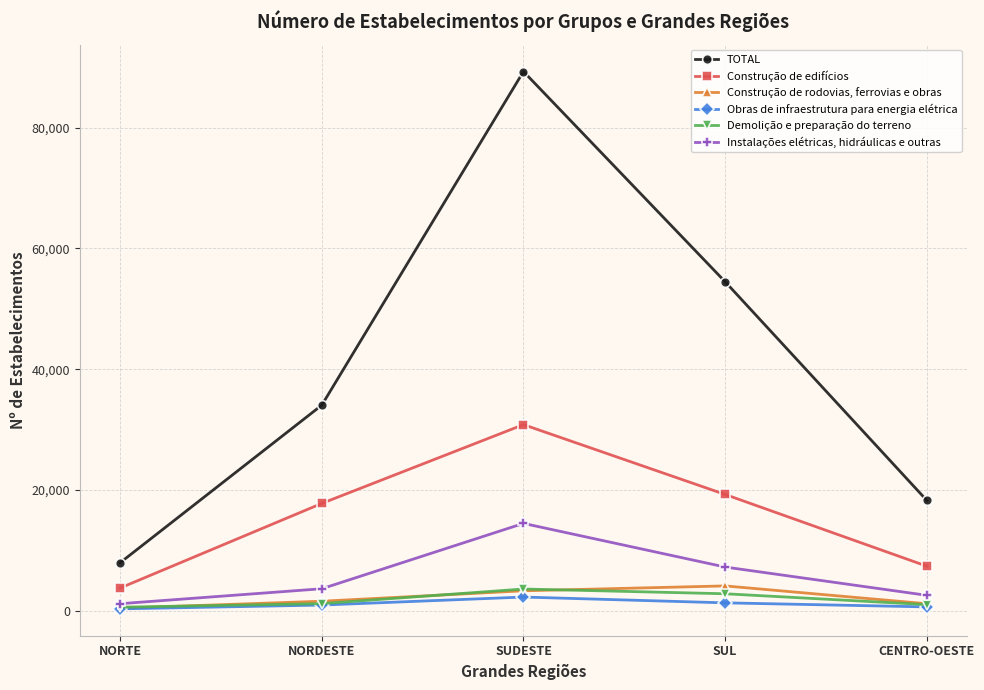

What value does the TOTAL series have at SUL, to the nearest 50?

54500